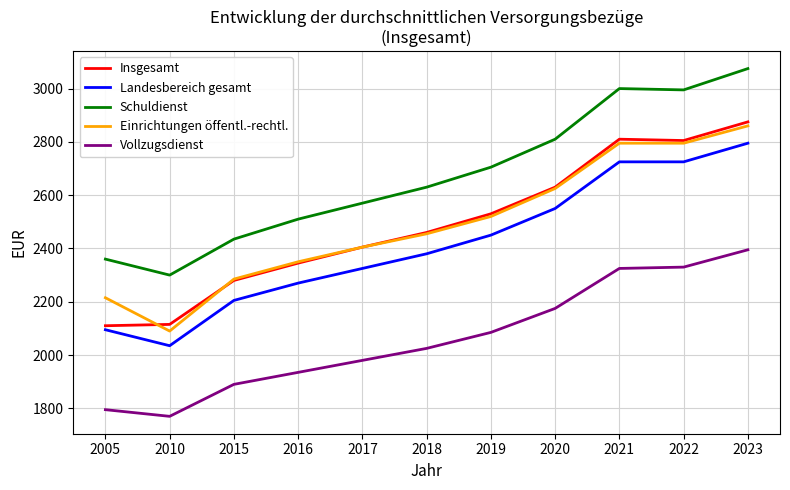

The Vollzugsdienst series shows 1770 at 2010. True or false?

True